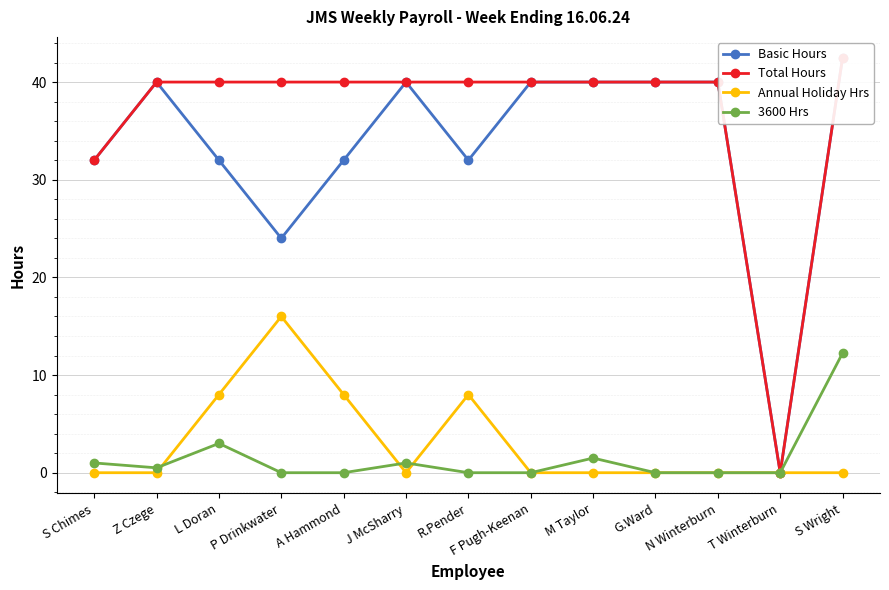

True or false: Total Hours and 3600 Hrs cross at least once.

False